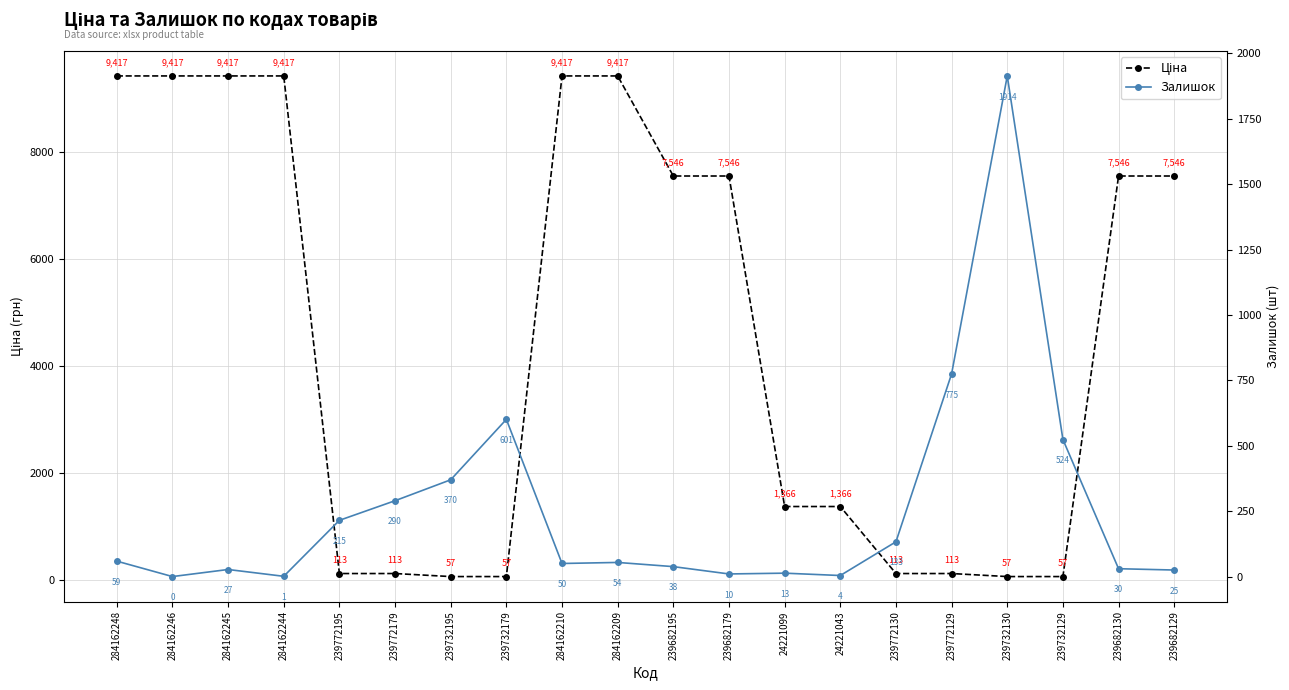

Between 284162244 and 284162248, which is larger?

284162244